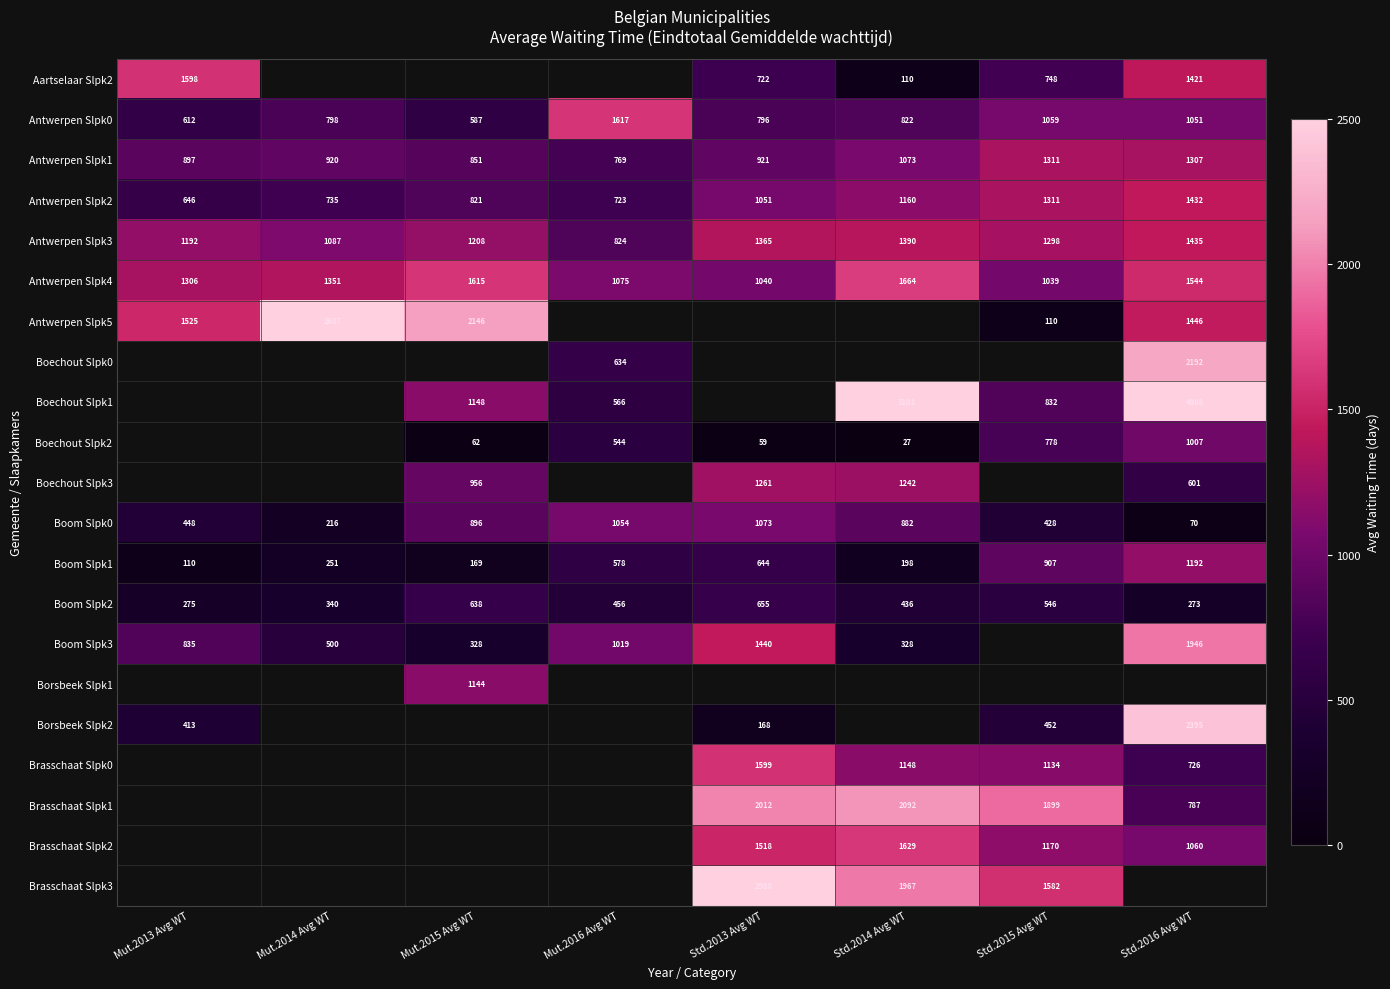

Is it true that Boechout Slpk1 equals 832 at Std.2015 Avg WT?

True